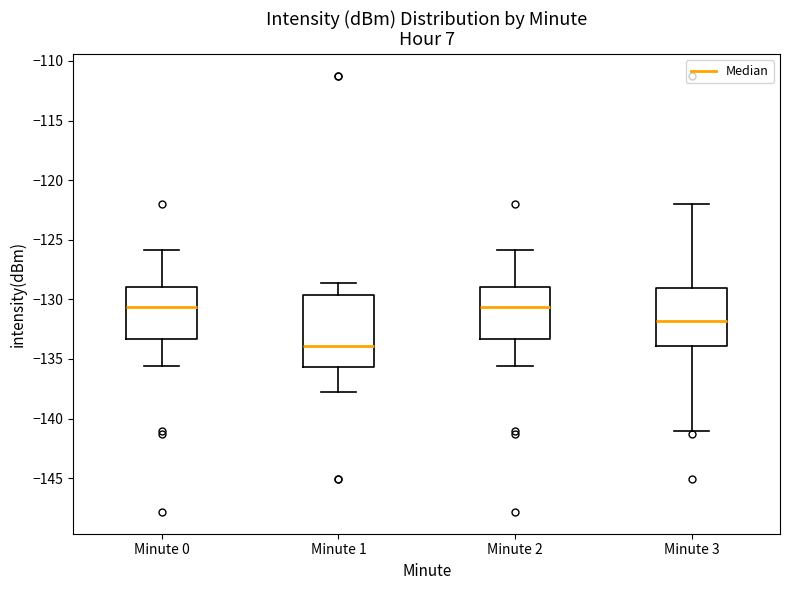

Reading left to right, transcribe this box plot: for each box, give where its median line is, the range the box spans, and where its two whiskers end, as read against the y-axis. The values are not printed on the chart, so give them approximately, as read against the axis.

Minute 0: median -130.5, box -133.5 to -129.0, whiskers -135.5 to -126.0
Minute 1: median -134.0, box -135.5 to -129.5, whiskers -138.0 to -128.5
Minute 2: median -130.5, box -133.5 to -129.0, whiskers -135.5 to -126.0
Minute 3: median -132.0, box -134.0 to -129.0, whiskers -141.0 to -122.0